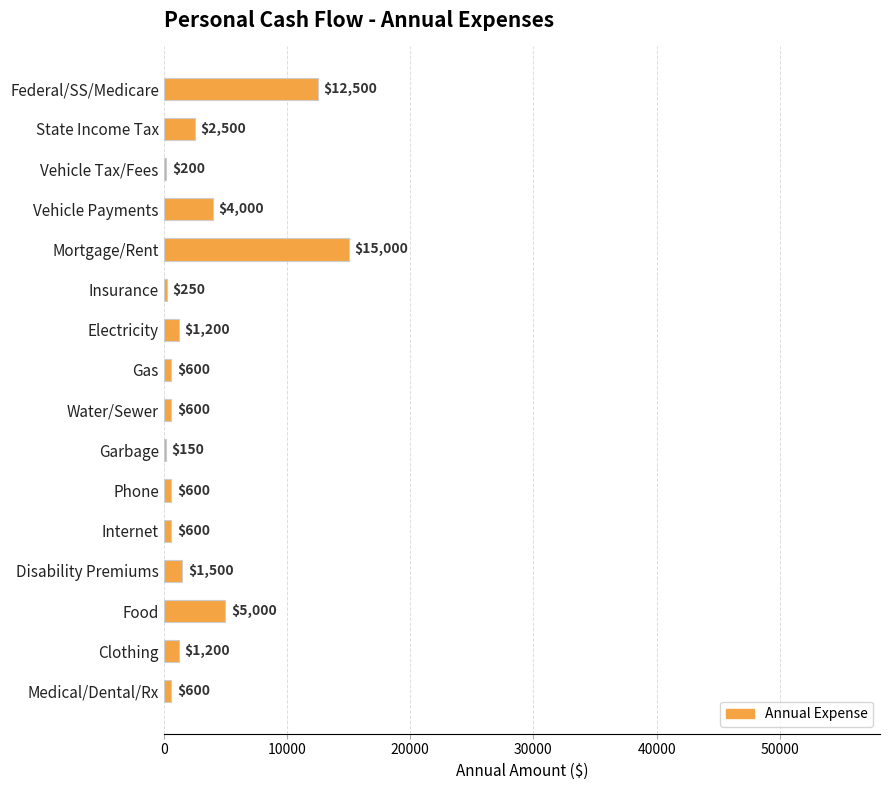

What is the ratio of the value at Vehicle Payments to the value at Gas?

6.7